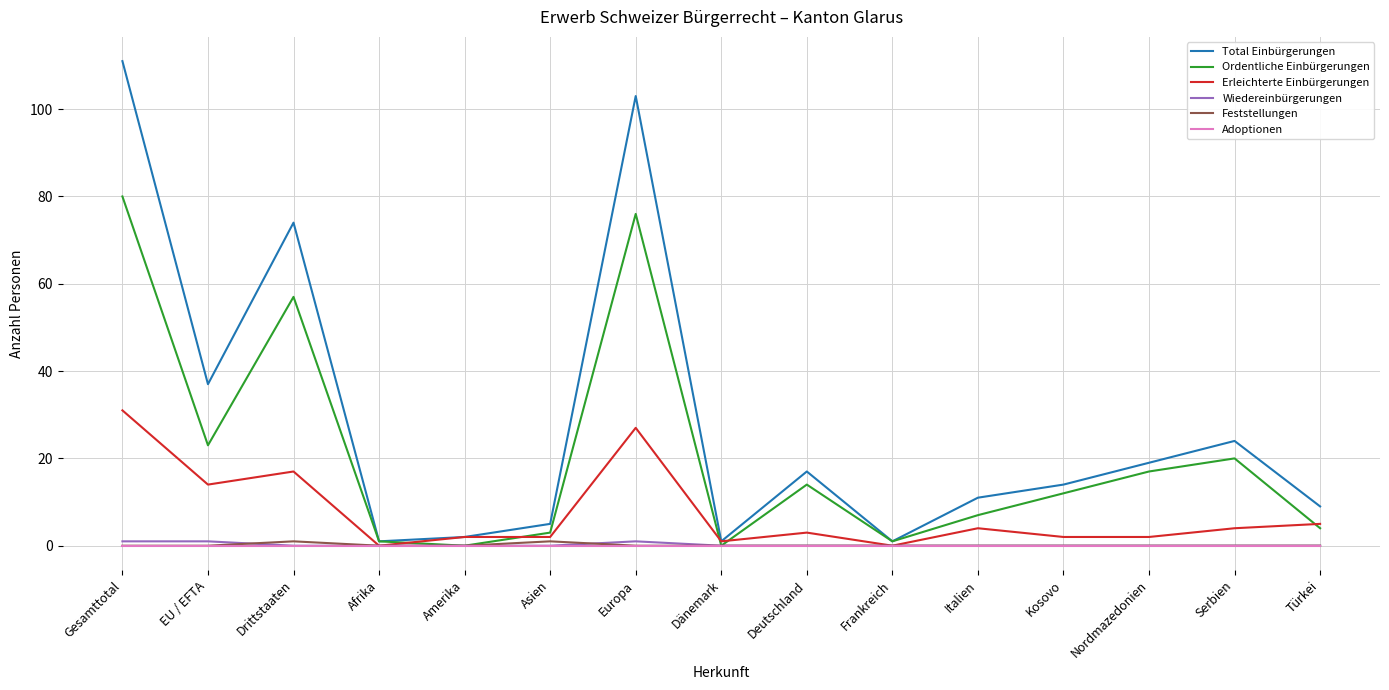

Which category has the highest value across all series?

Gesamttotal